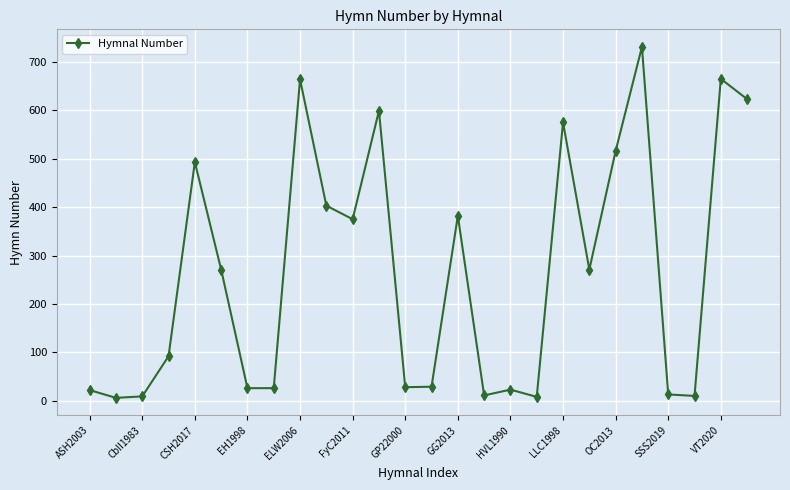

What is the difference between the second highest and second lowest values?

657